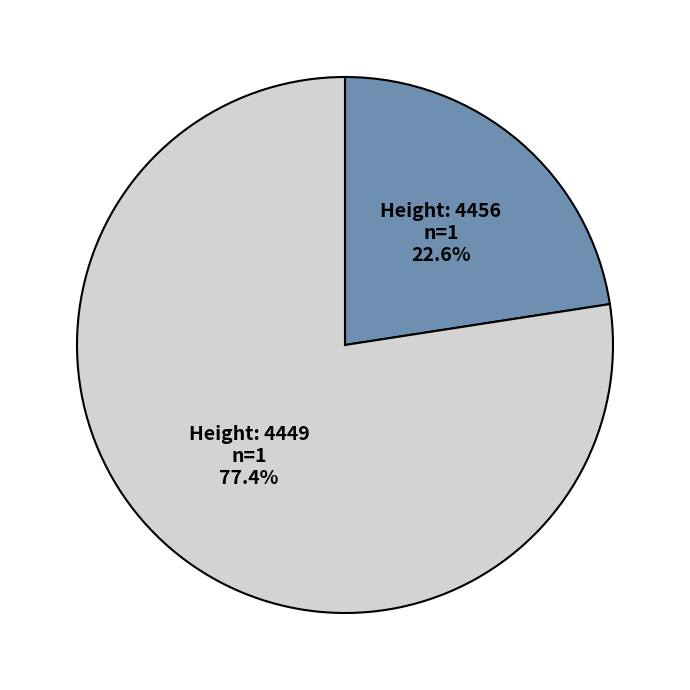

Does any single category account for the majority?

Yes